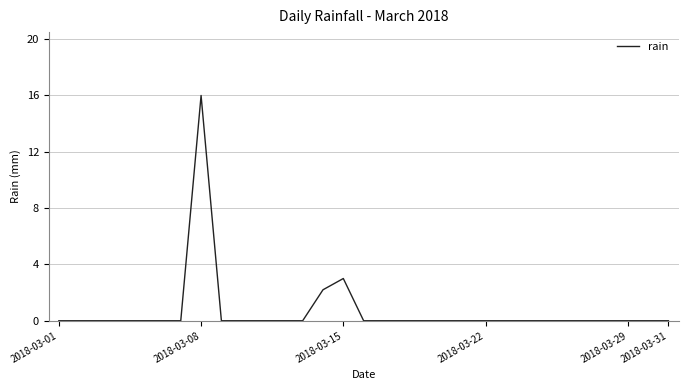

Reading right to left, list all the values displayed in this chart.

0.0	0.0	0.0	0.0	0.0	0.0	0.0	0.0	0.0	0.0	0.0	0.0	0.0	0.0	0.0	0.0	3.0	2.2	0.0	0.0	0.0	0.0	0.0	16.0	0.0	0.0	0.0	0.0	0.0	0.0	0.0